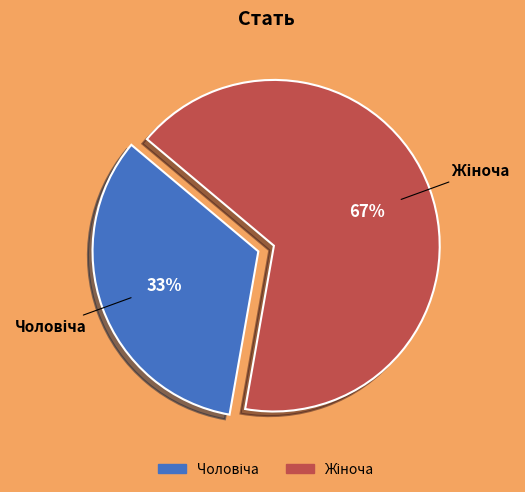

Does any single category account for the majority?

Yes